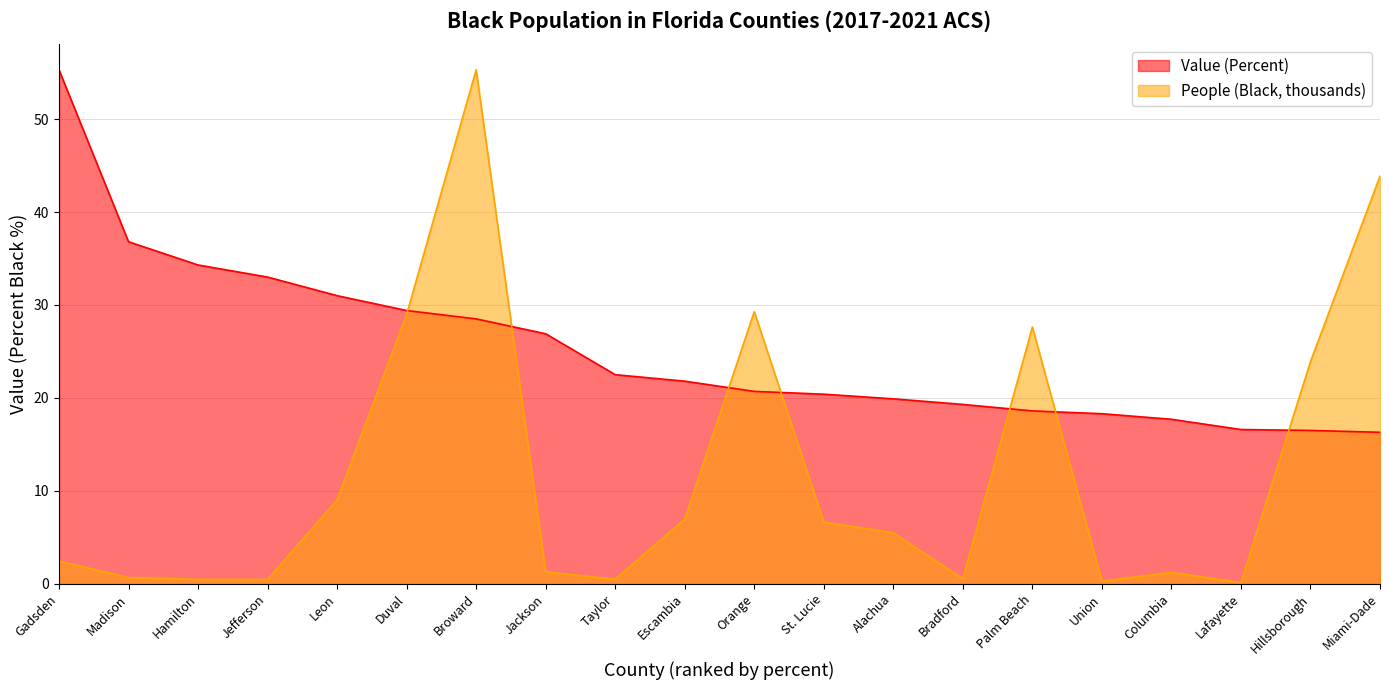

Is the value of People (Black, thousands) at Leon greater than the value of Value (Percent) at Bradford?

No